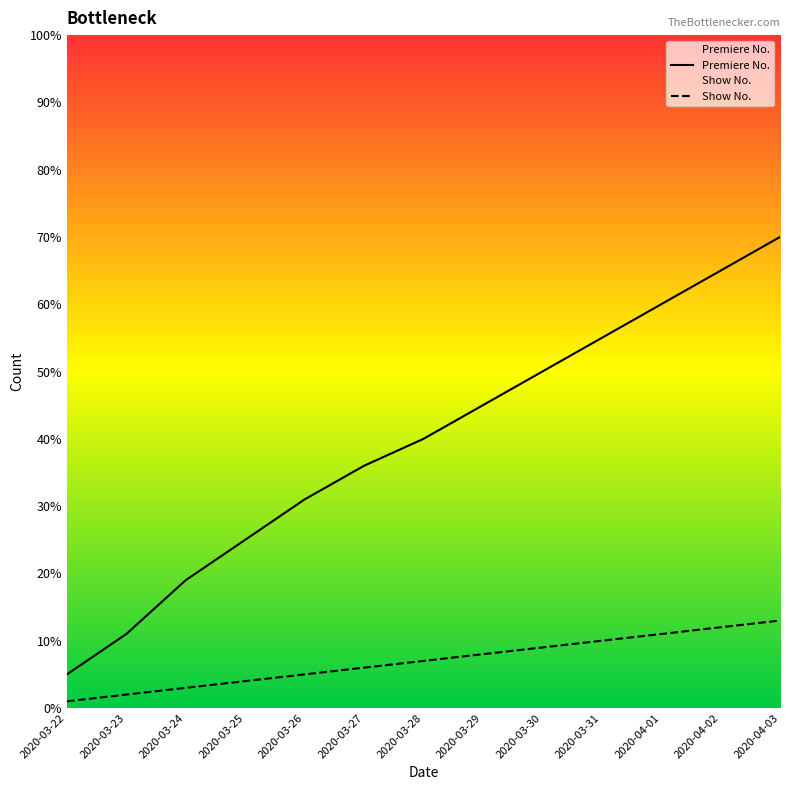

True or false: Premiere No. and Show No. intersect in this chart.

False